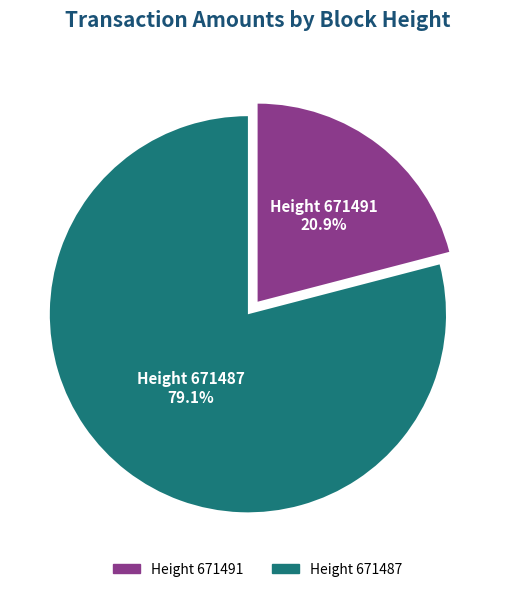

Is there a majority slice in this chart?

Yes